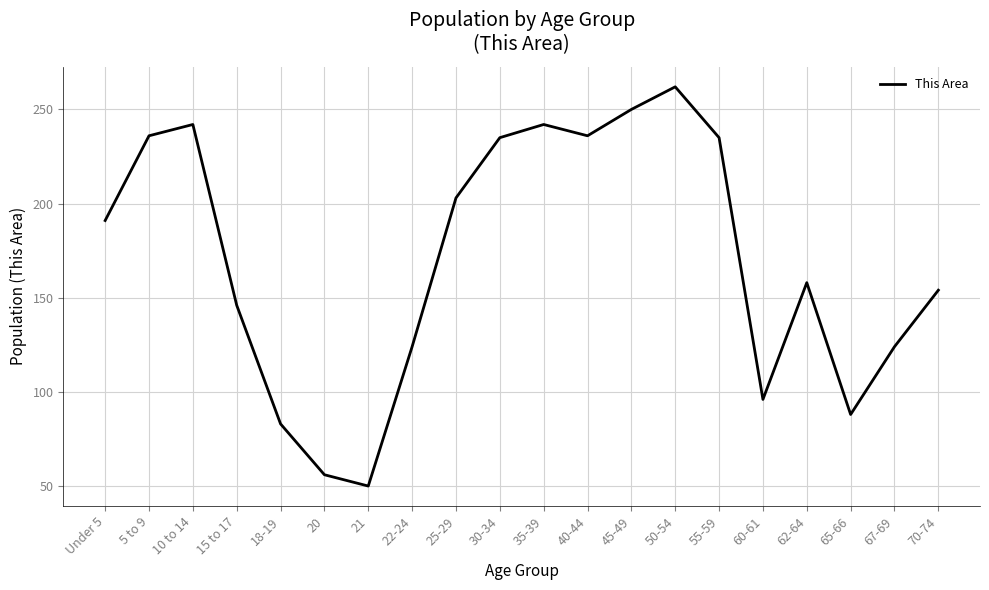

Between 15 to 17 and 35-39, which is larger?

35-39